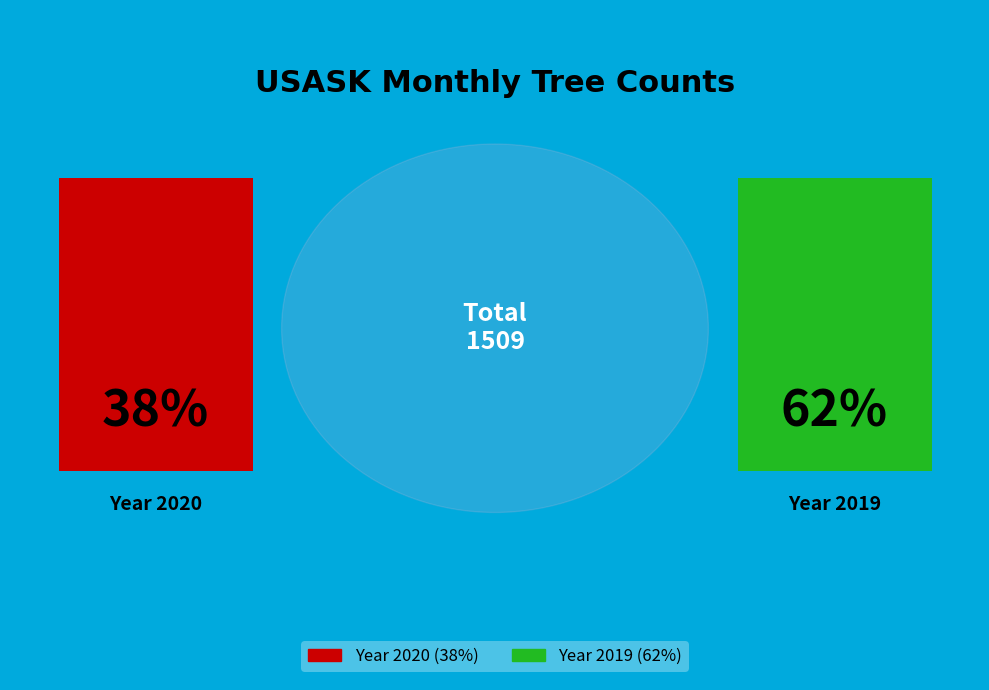

Does 2020-05 account for over 50% of the chart?

No